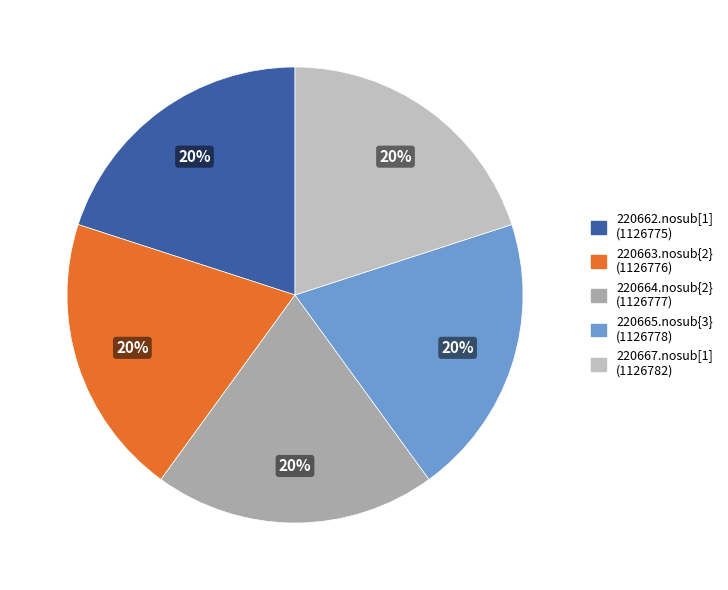

Is it true that 220667.nosub[1] is 20% of the pie?

True